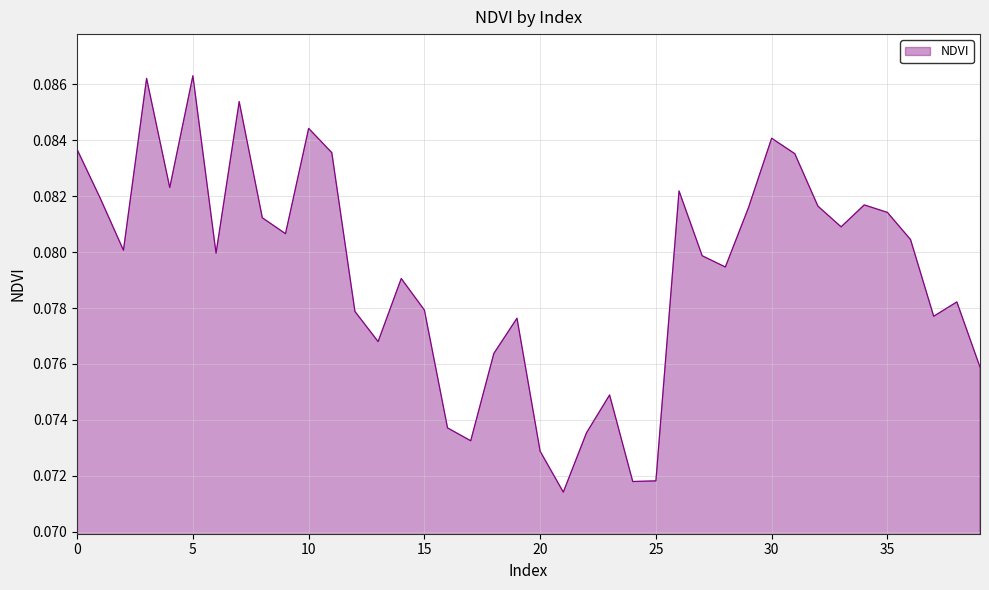

Reading left to right, what are all the values shown in this chart?

0.1	0.1	0.1	0.1	0.1	0.1	0.1	0.1	0.1	0.1	0.1	0.1	0.1	0.1	0.1	0.1	0.1	0.1	0.1	0.1	0.1	0.1	0.1	0.1	0.1	0.1	0.1	0.1	0.1	0.1	0.1	0.1	0.1	0.1	0.1	0.1	0.1	0.1	0.1	0.1